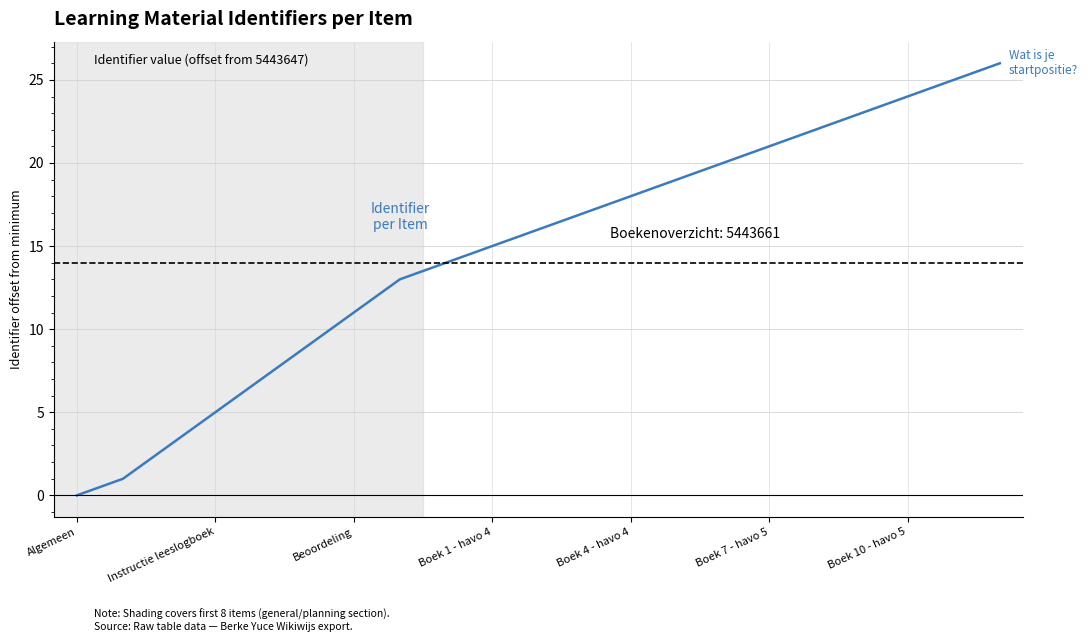

What is the difference between the maximum and minimum values?

26